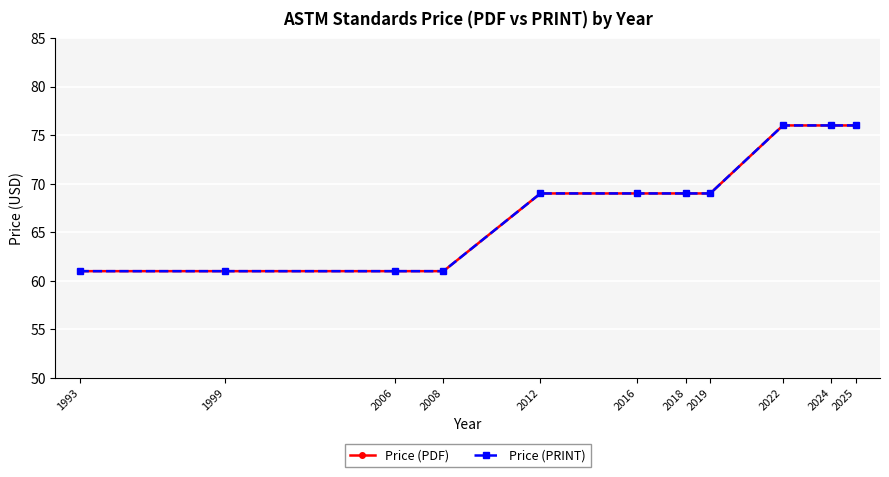

What is the average value of the Price (PRINT) series?

68